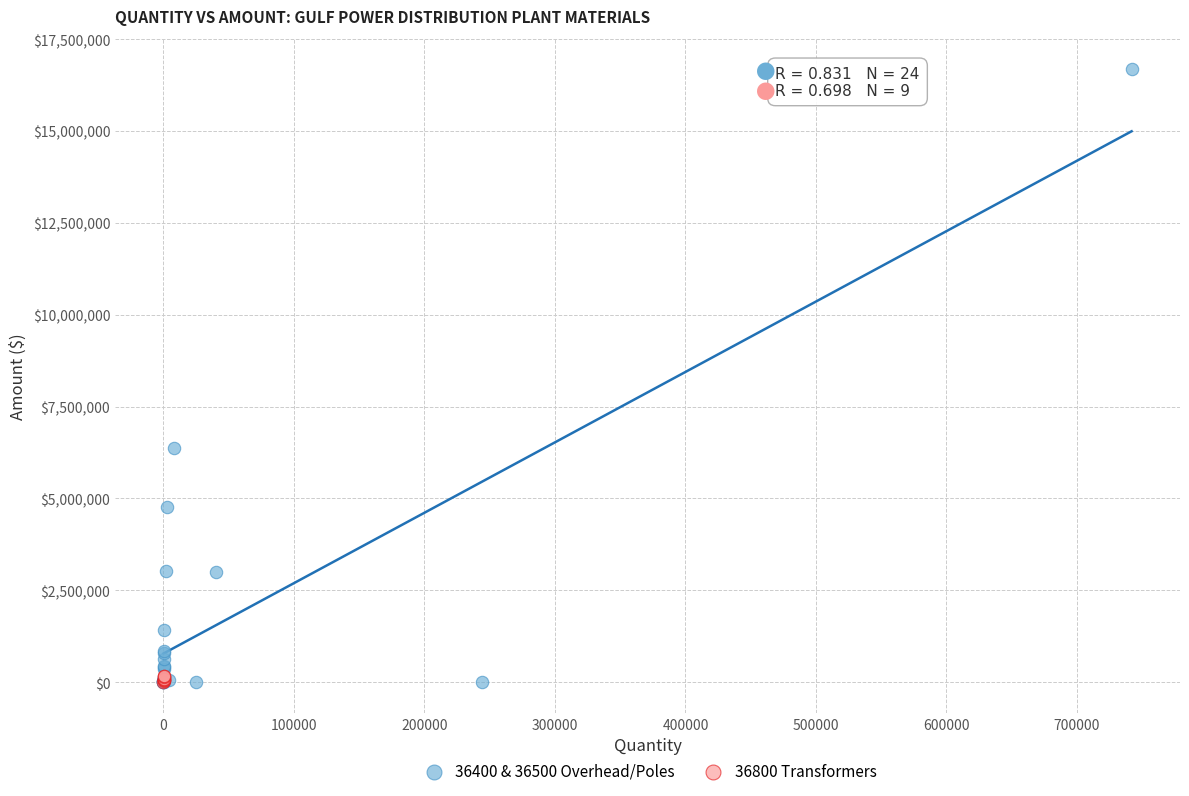

Which series contains the highest Y value?

36400 & 36500 Overhead/Poles